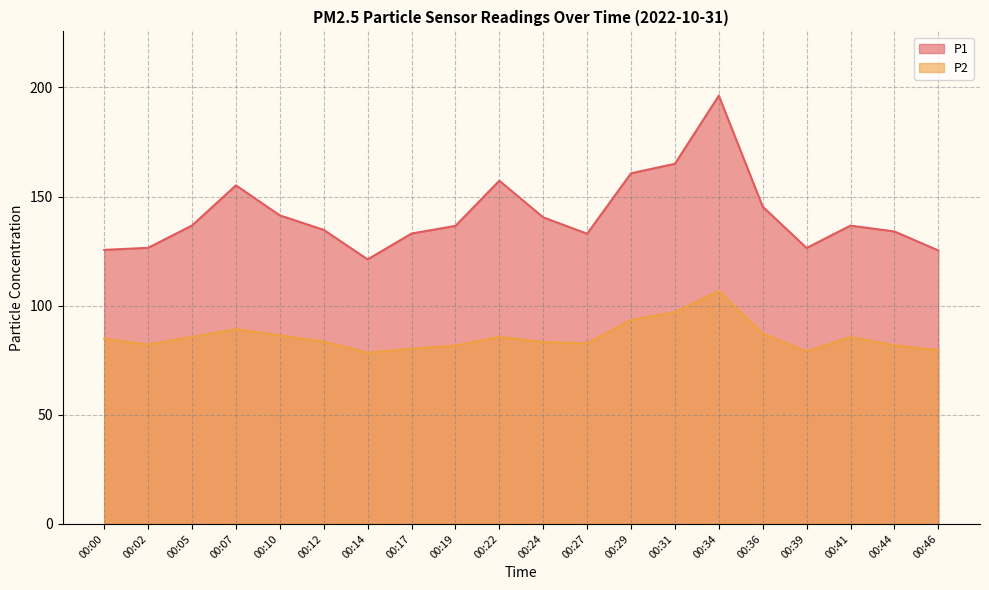

Where does the P2 series first go above 84?

00:00